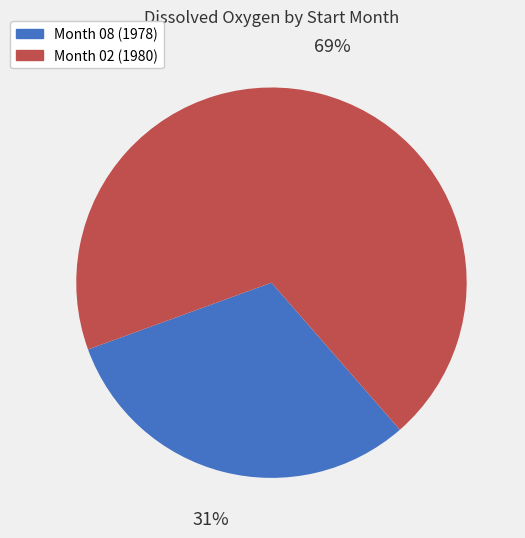

To the nearest percent, what is the average slice percentage?

50%